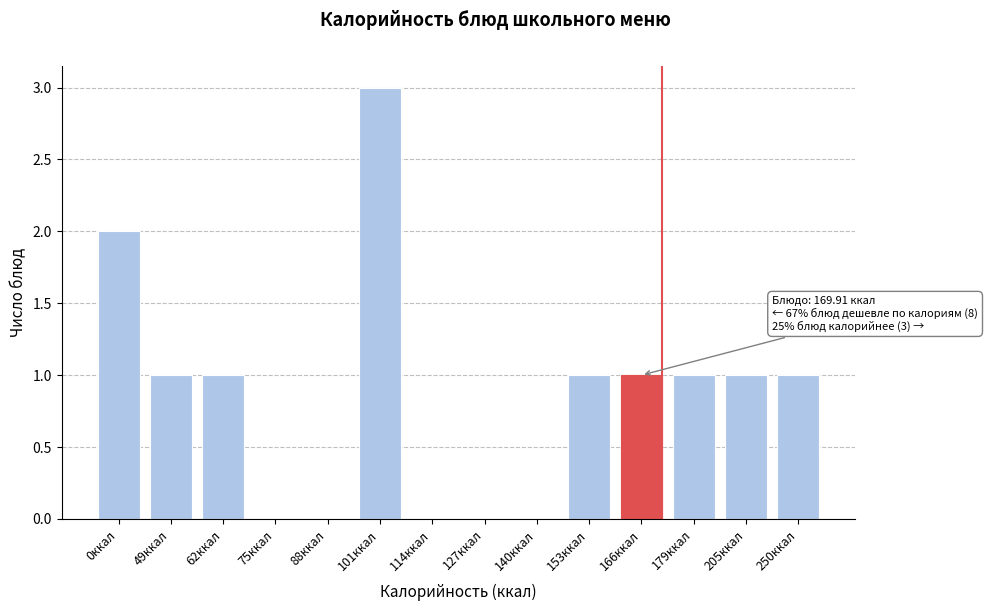

Reading left to right, what are all the values shown in this chart?

0ккал=2	49ккал=1	62ккал=1	75ккал=0	88ккал=0	101ккал=3	114ккал=0	127ккал=0	140ккал=0	153ккал=1	166ккал=1	179ккал=1	205ккал=1	250ккал=1